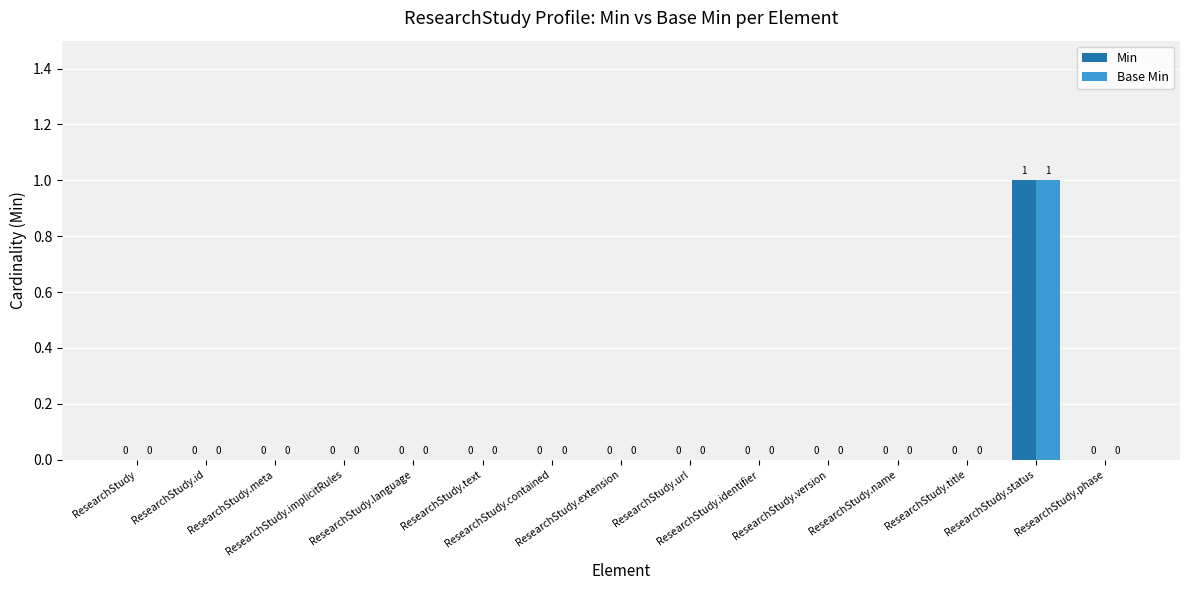

How many data points in Min are above 0?

1